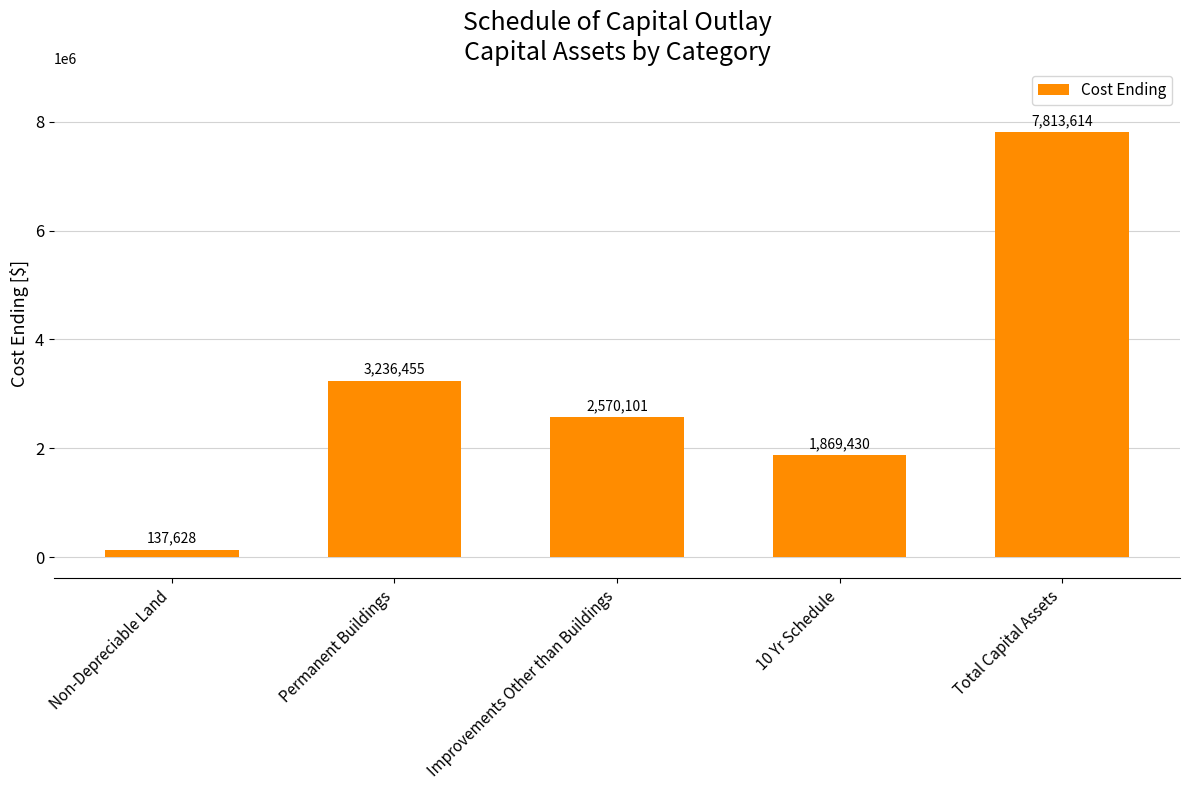

Does the chart contain stacked bars?

No